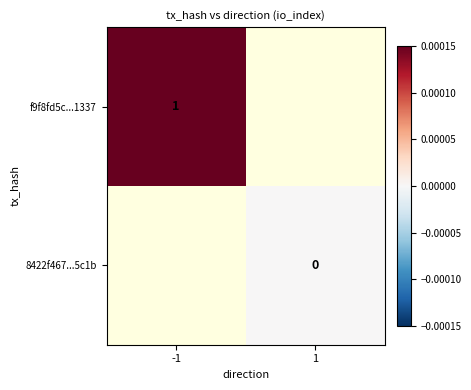

The value of f9f8fd5c...1337 at -1 is 1. True or false?

True